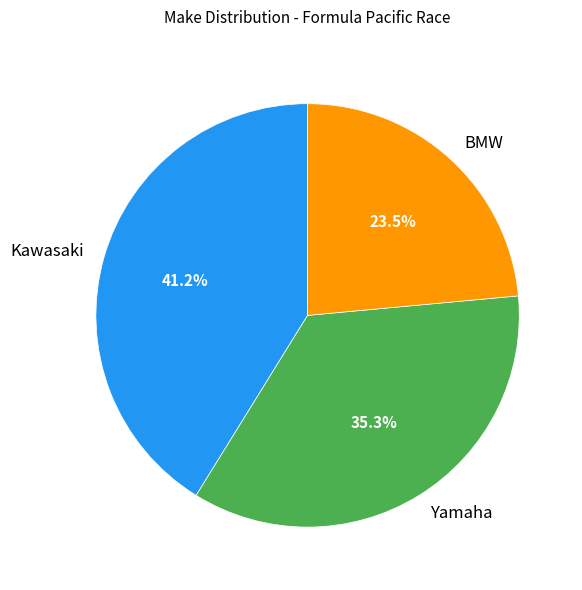

Rank the categories by value from lowest to highest.

BMW, Yamaha, Kawasaki